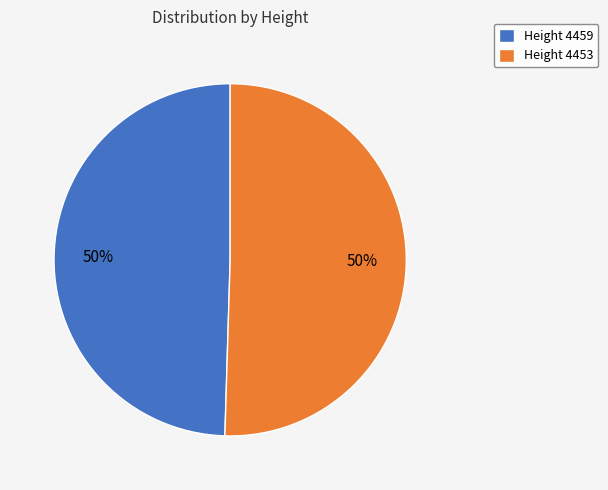

To the nearest percent, what portion does Height 4459 represent?

50%